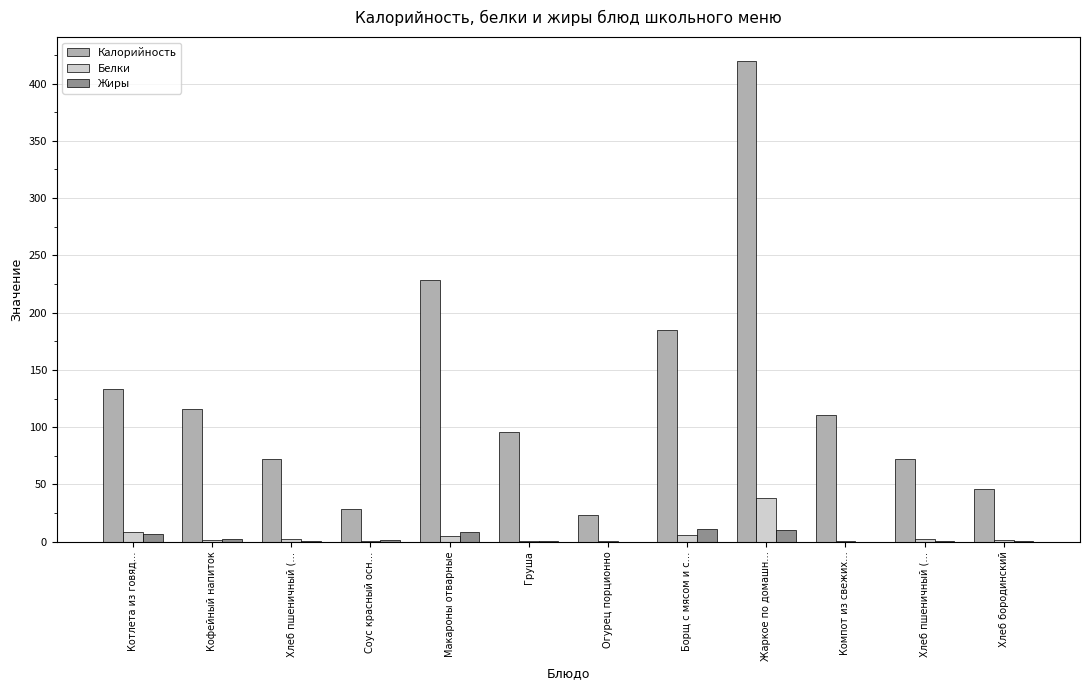

Which has a higher value, Котлета из говяд… or Кофейный напиток?

Котлета из говяд…